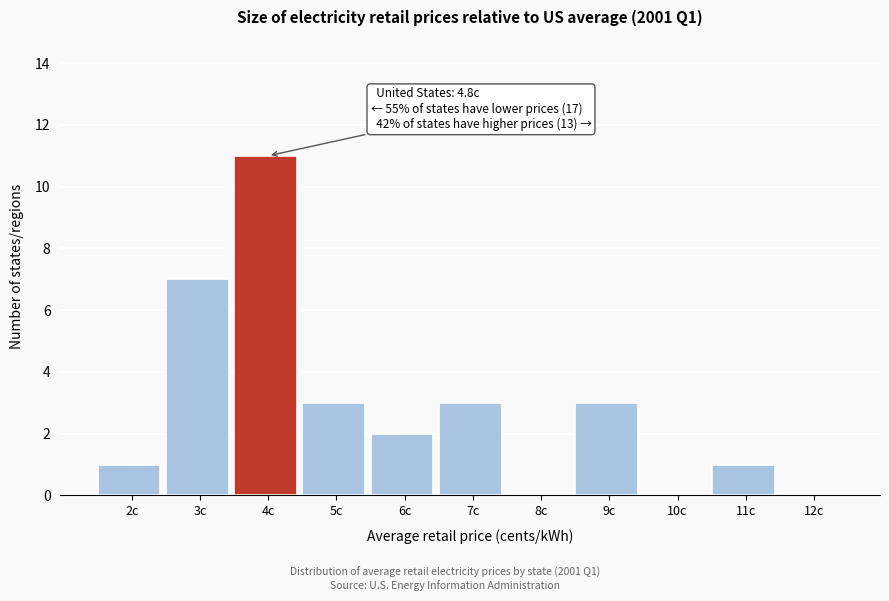

Reading left to right, extract all data points from this chart.

2c=1	3c=7	4c=11	5c=3	6c=2	7c=3	8c=0	9c=3	10c=0	11c=1	12c=0